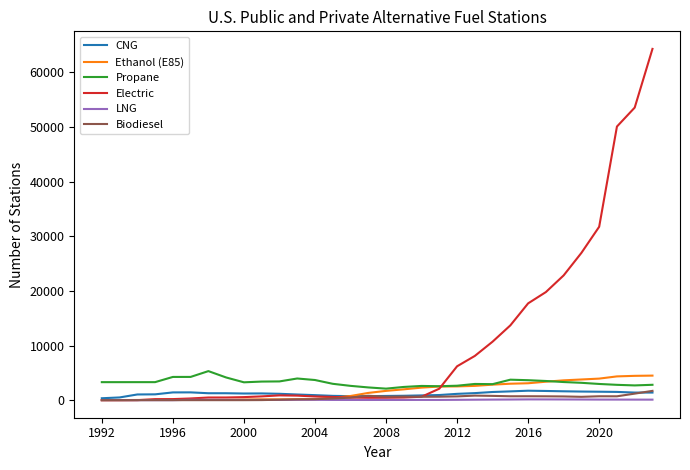

What is the highest value of the Biodiesel series?

1700